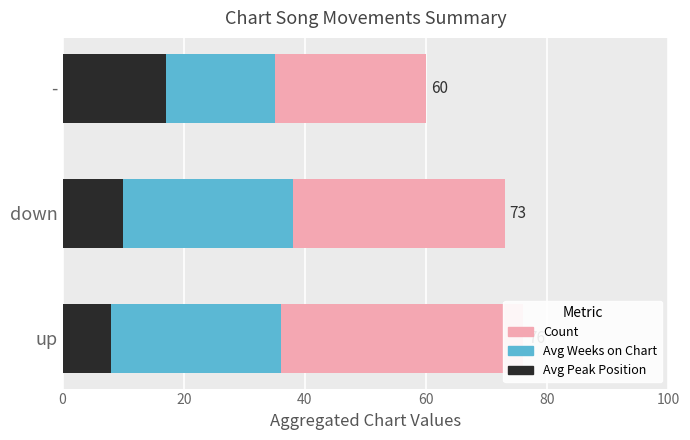

What is the approximate value of Avg Peak Position at down?

10